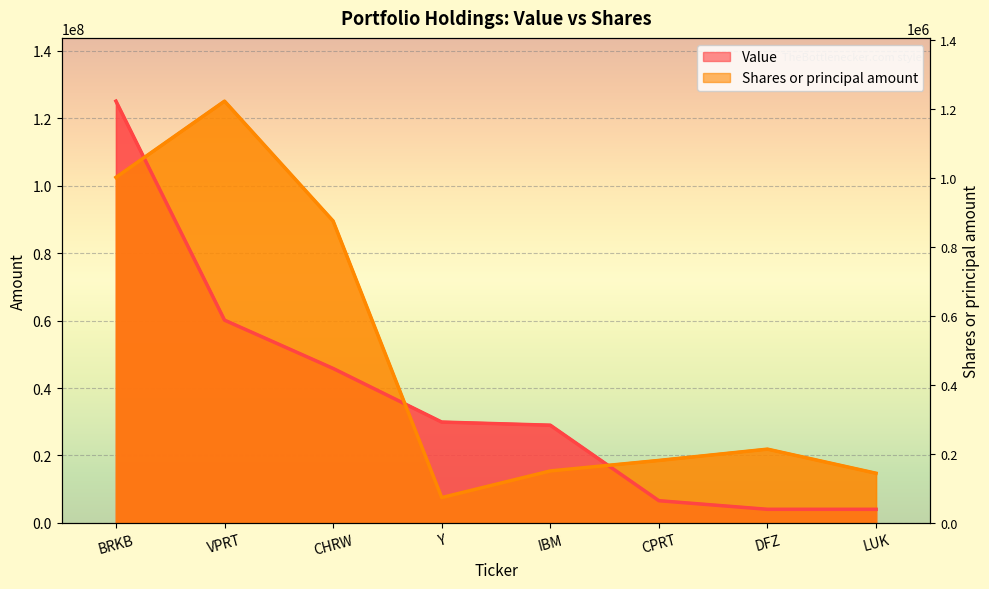

How many values in the Shares or principal amount series exceed 21874978?

4